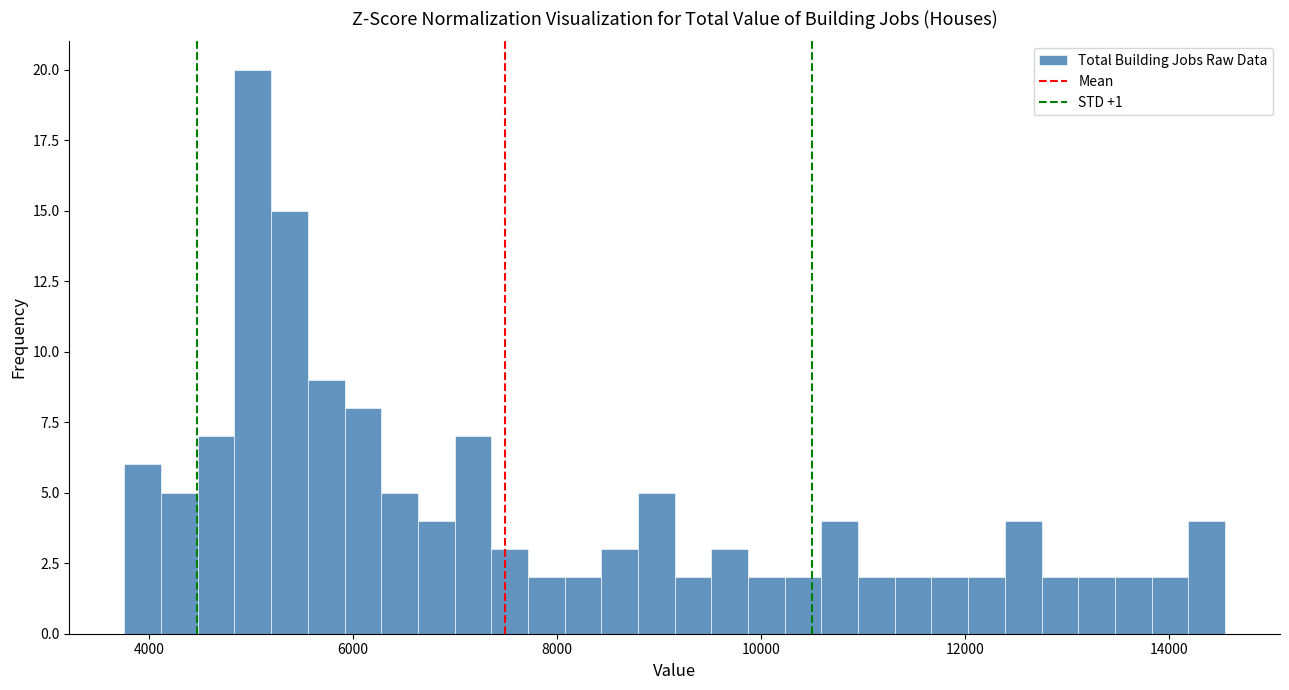

Around what value on the x-axis is the tallest bar? Give the approximate position of its centre, as read against the axis.

5000